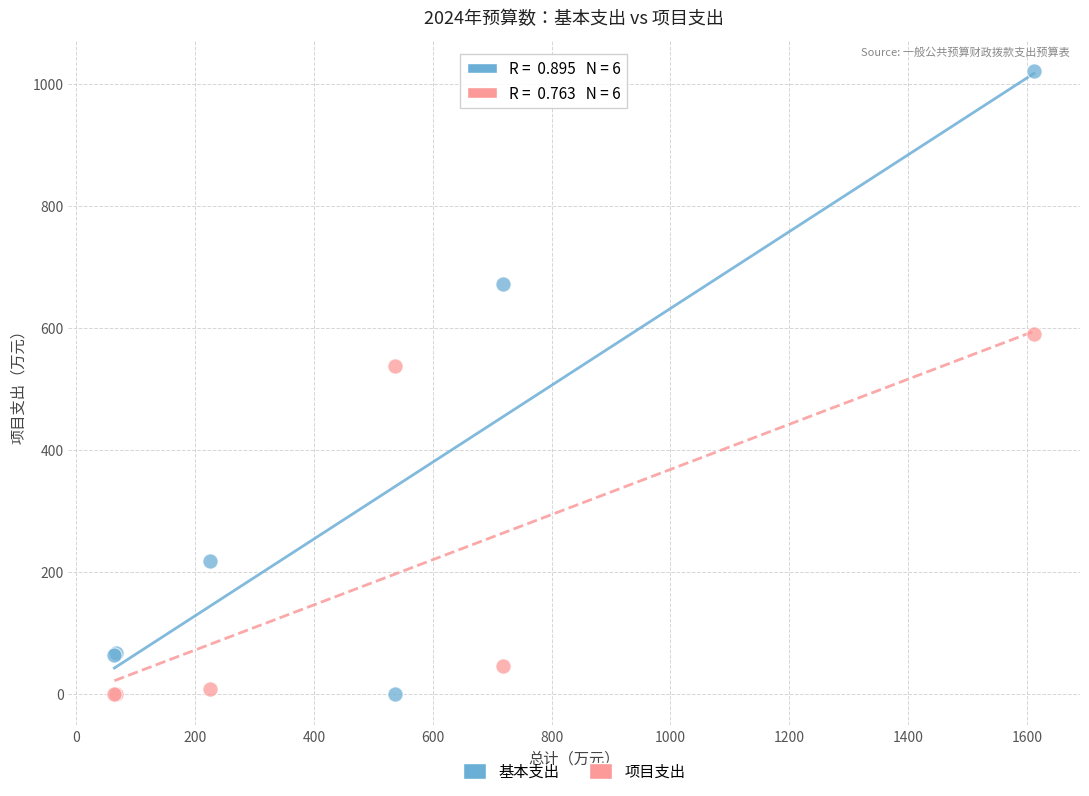

What is the X range (max minus min) for the scatter plot?

1547.6